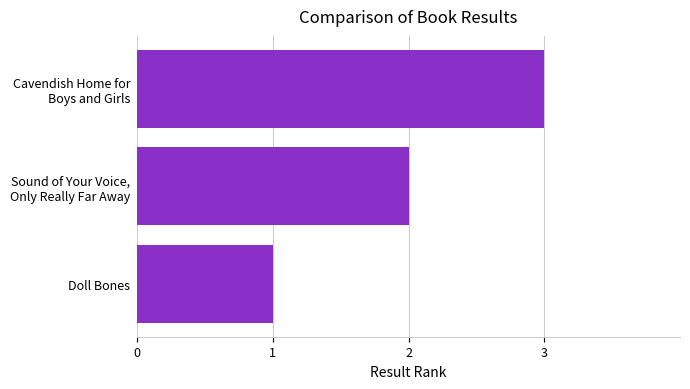

What is the sum of all values?

6